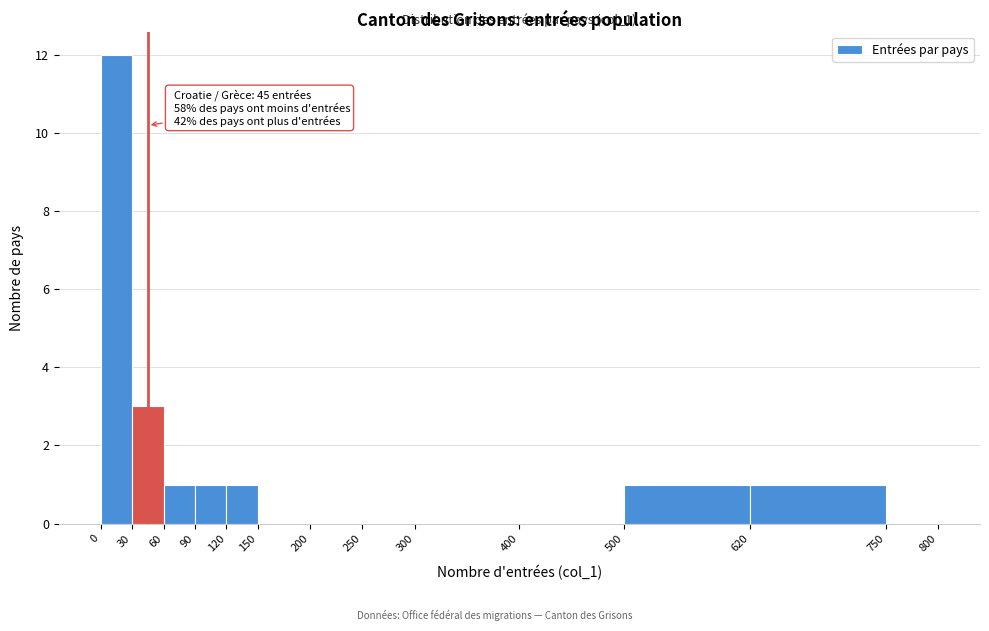

Which range on the x-axis has the tallest bar?

0 to 30